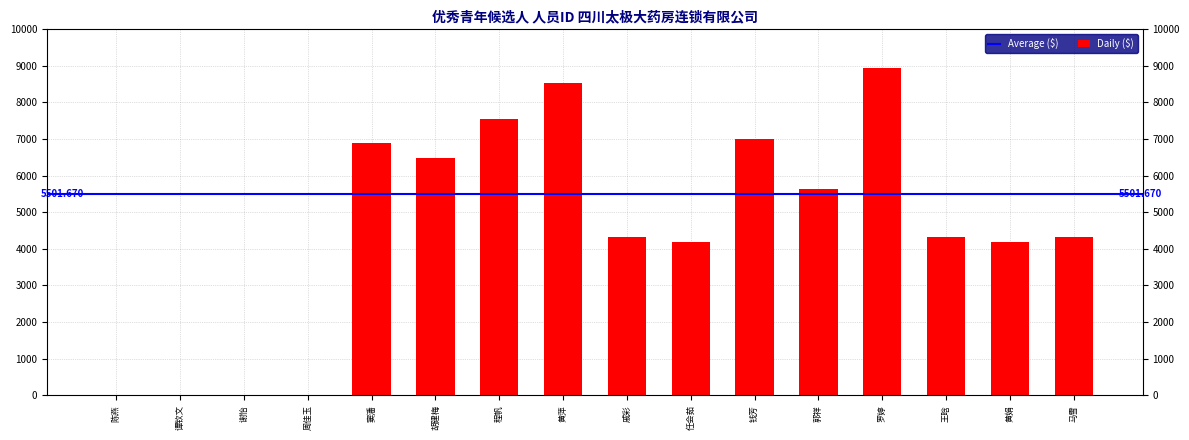

Between 马雪 and 戚彩, which is larger?

马雪